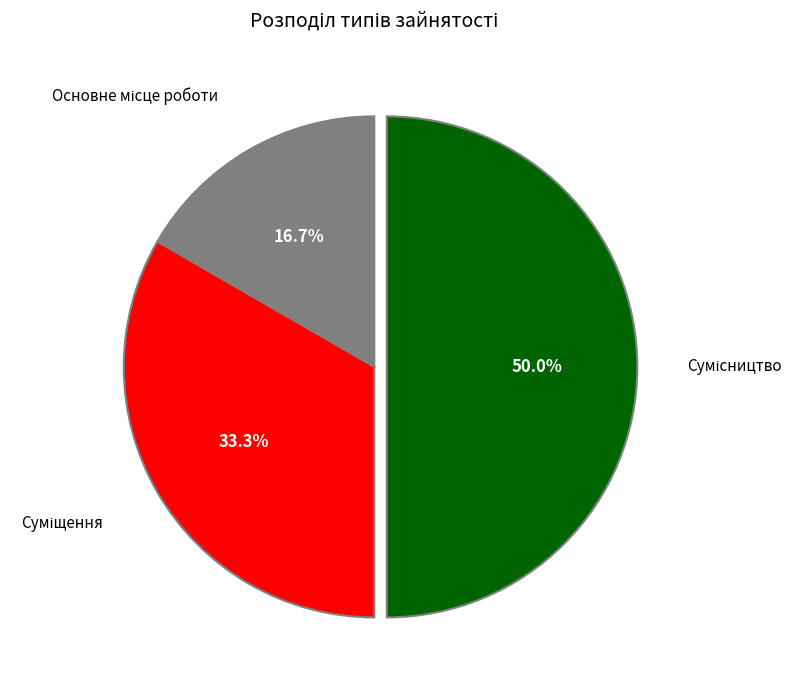

Count the number of slices in the pie.

3